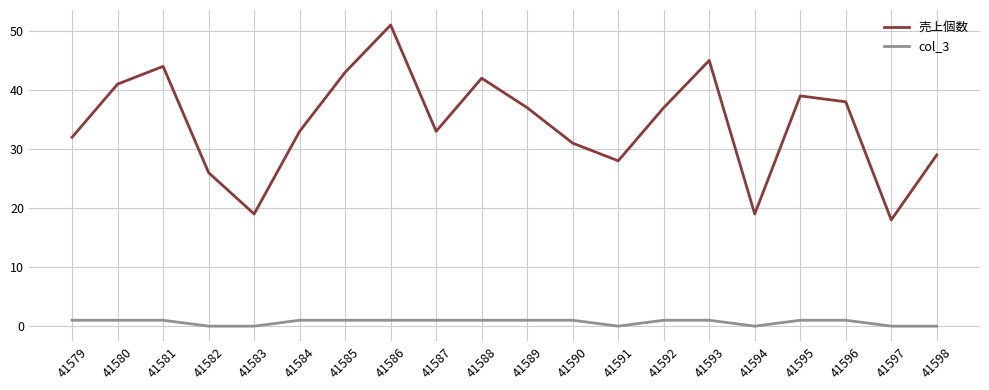

Which series has the largest total across all categories?

売上個数